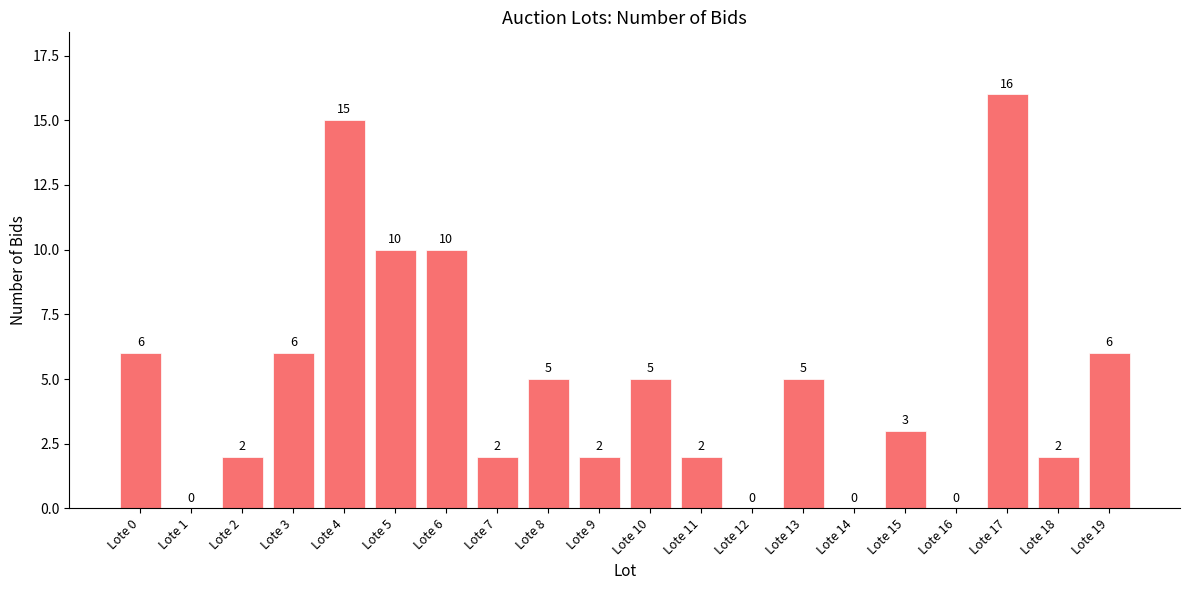

The value at Lote 5 is 15. True or false?

False